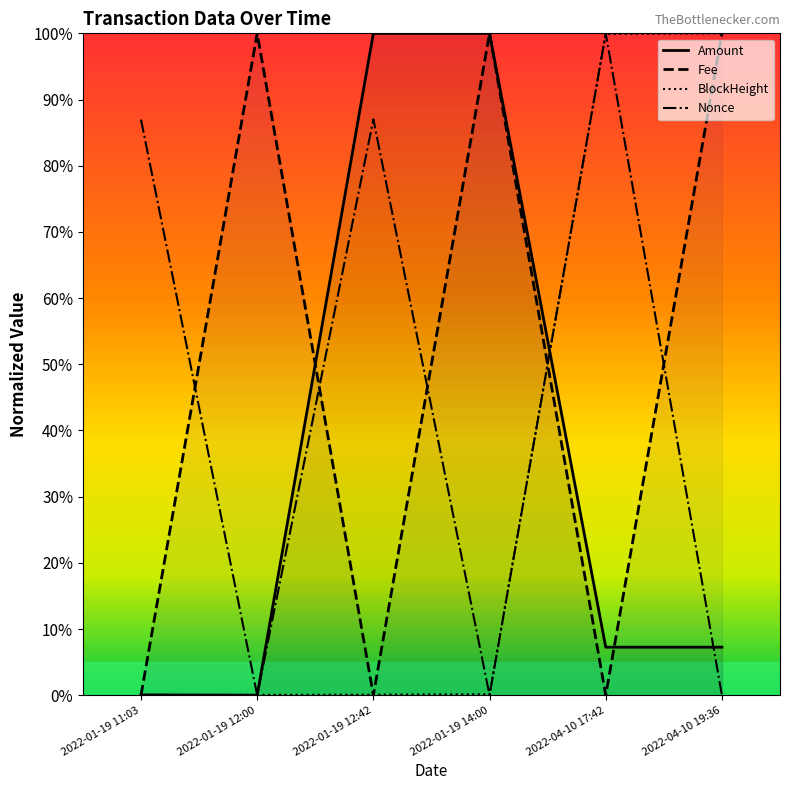

Which series has the largest total across all categories?

Fee